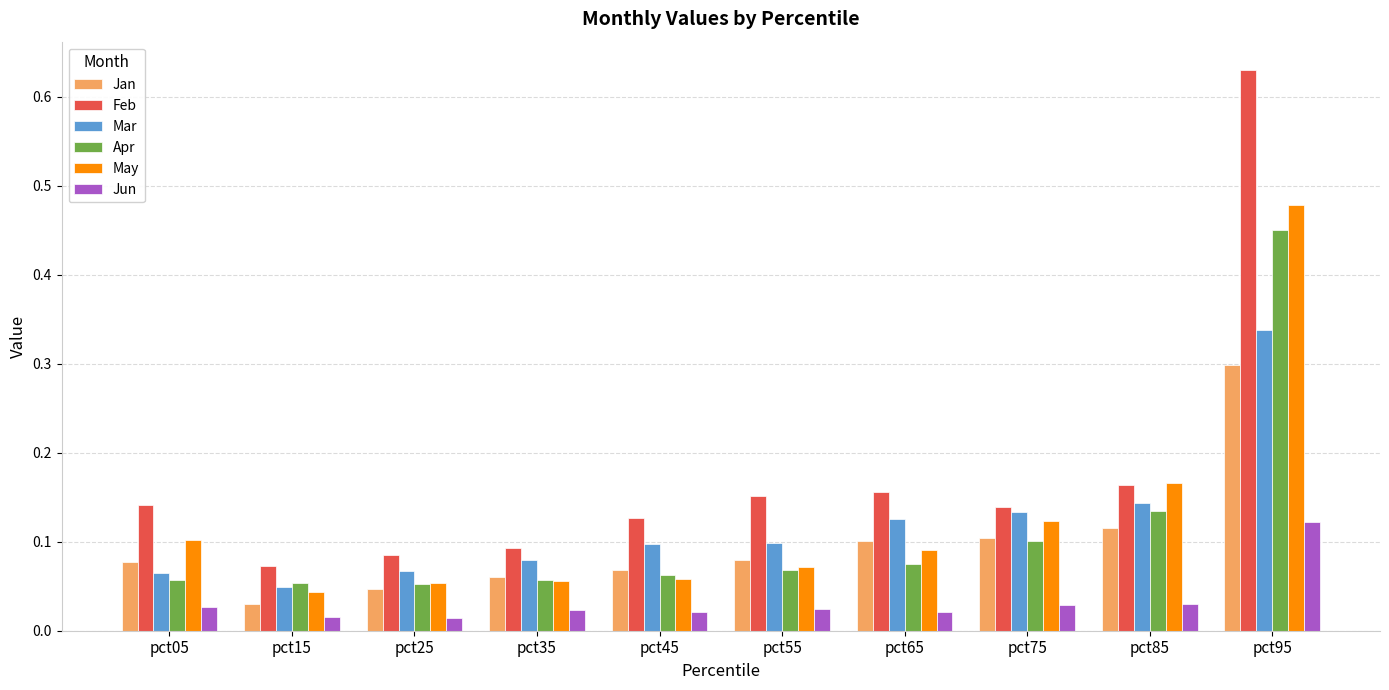

The value of Feb at pct75 is 0.0. True or false?

False